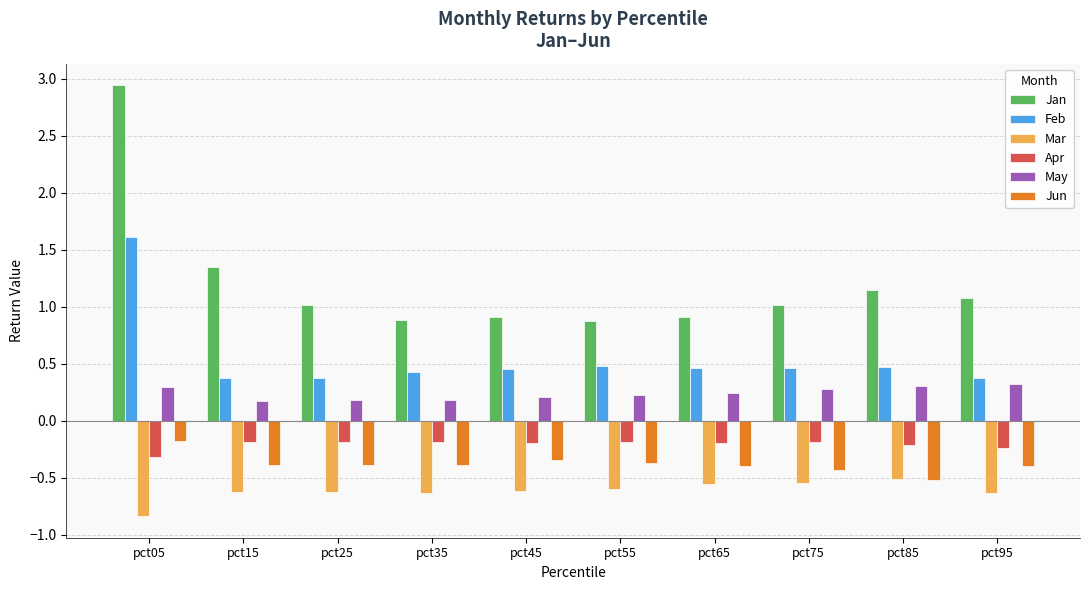

Which series has the largest total across all categories?

Jan